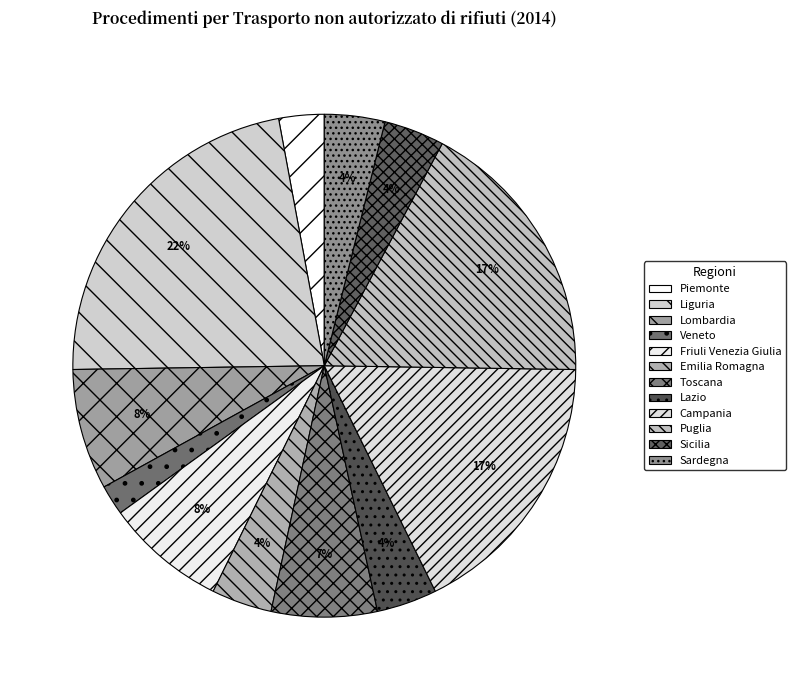

What is the smallest slice in the pie chart?

Veneto